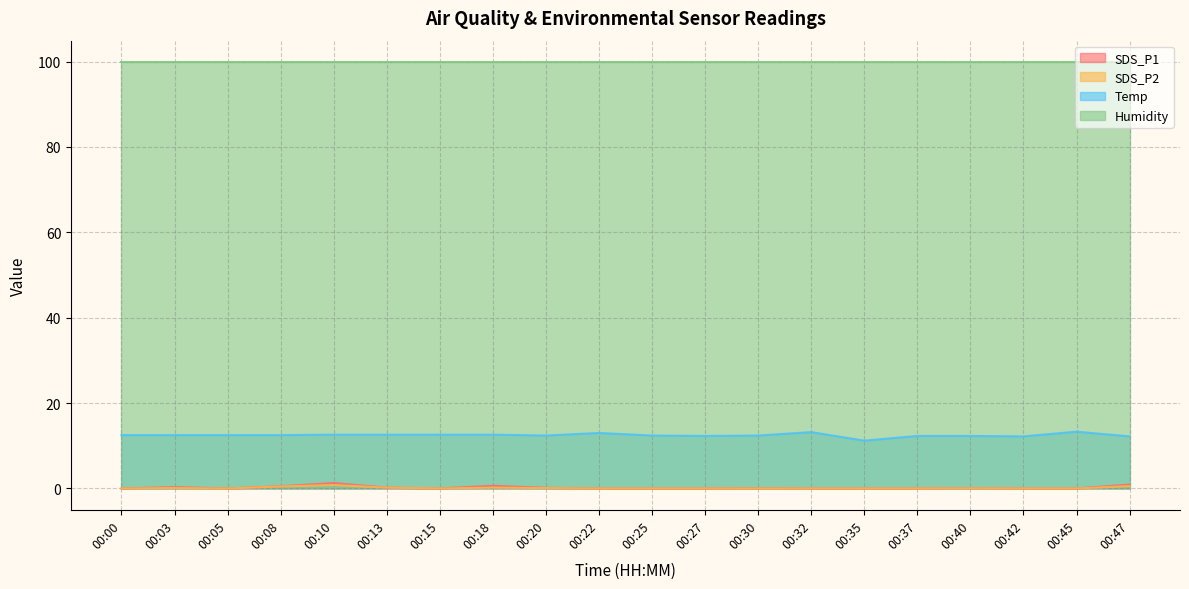

Where is the first local maximum for SDS_P1?

00:03